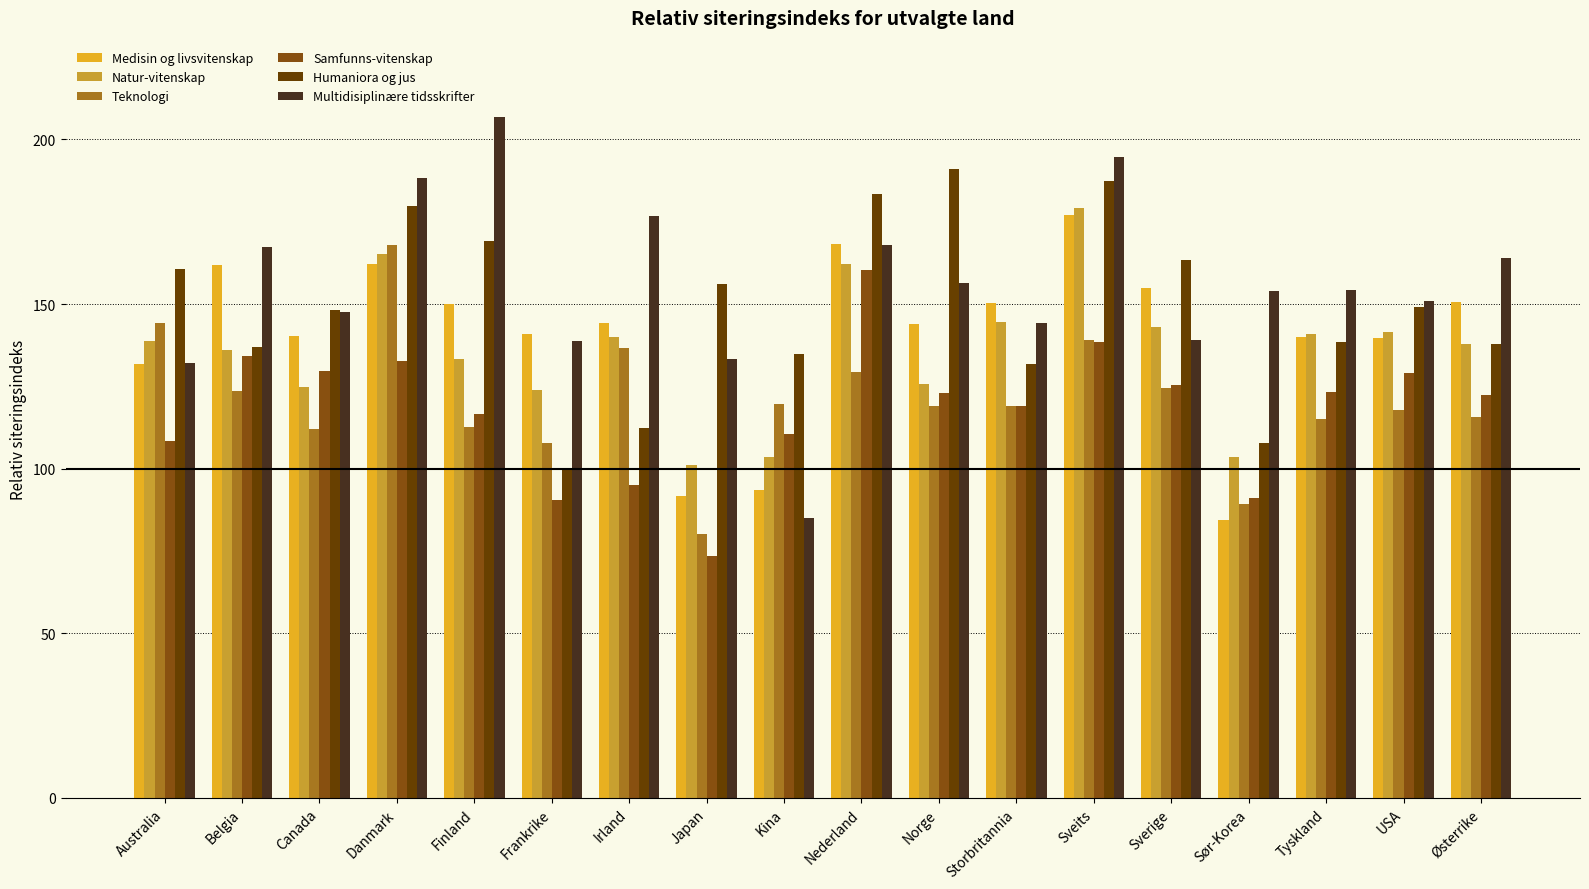

How many distinct data groups are displayed?

6